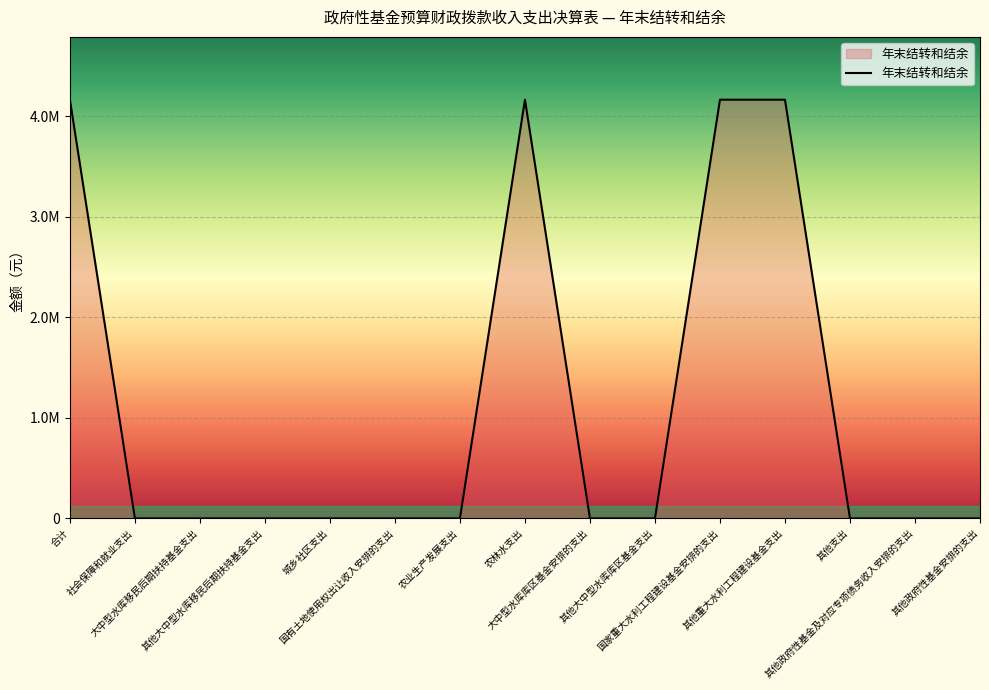

What is the label of the 2nd point from the right?

其他政府性基金及对应专项债务收入安排的支出